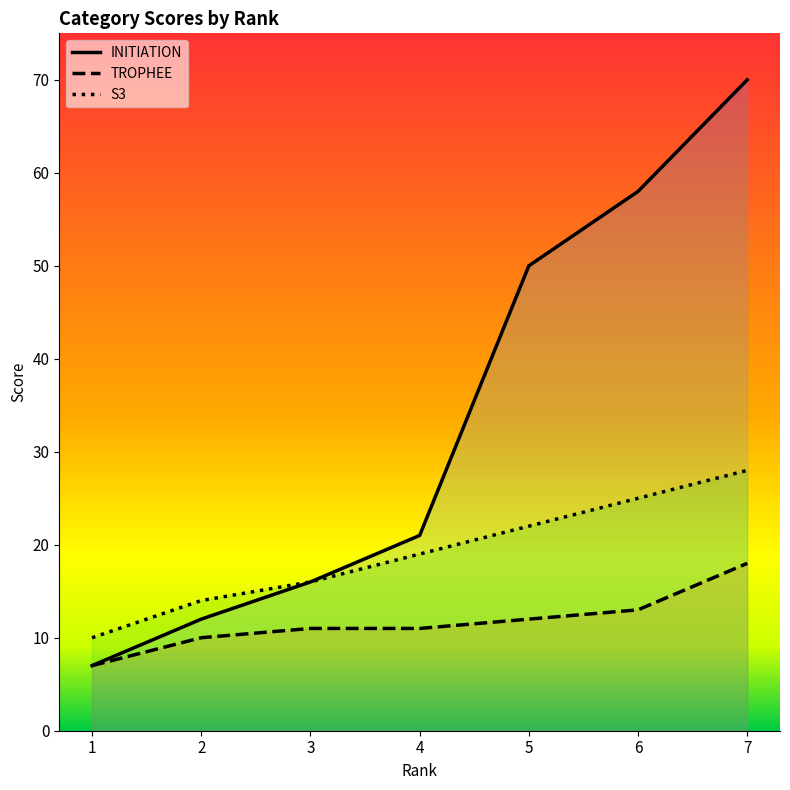

Reading left to right, list all the values displayed in this chart.

INITIATION: 1=7	2=12	3=16	4=21	5=50	6=58	7=70
TROPHEE: 1=7	2=10	3=11	4=11	5=12	6=13	7=18
S3: 1=10	2=14	3=16	4=19	5=22	6=25	7=28